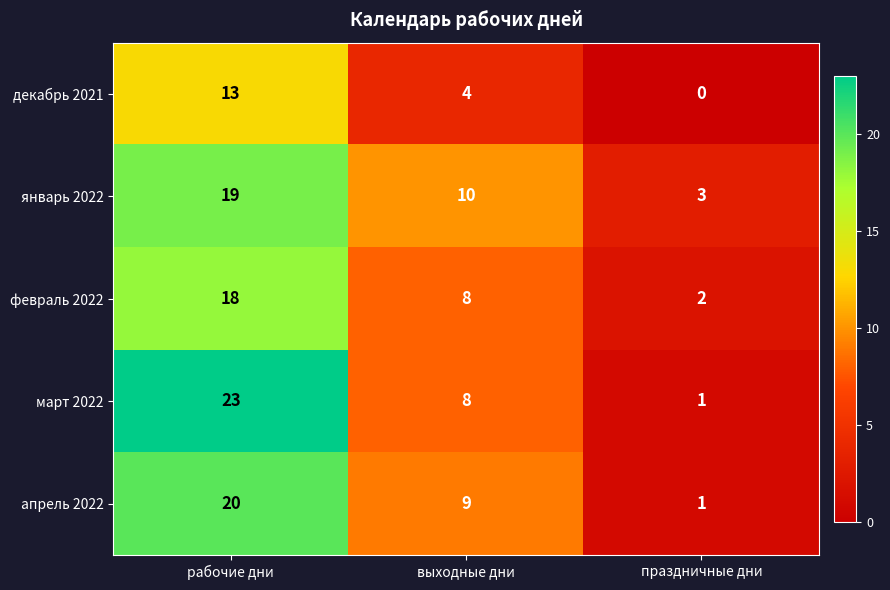

How many series are shown in this chart?

5